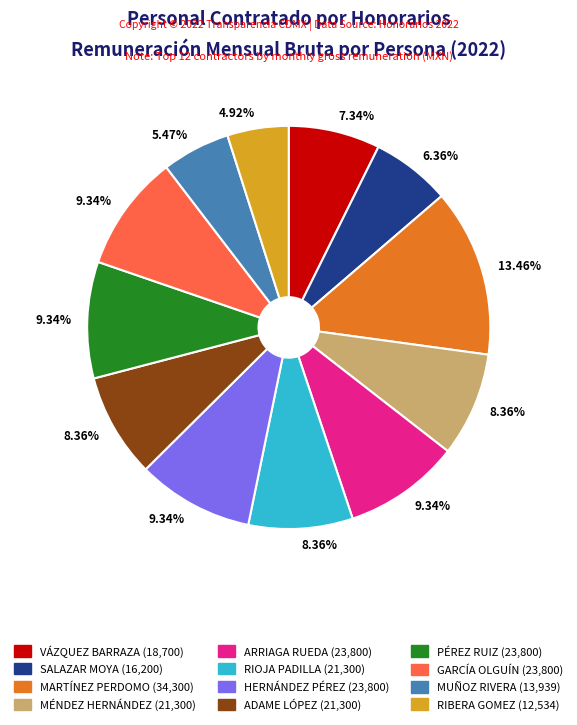

How many slices are in this pie chart?

12